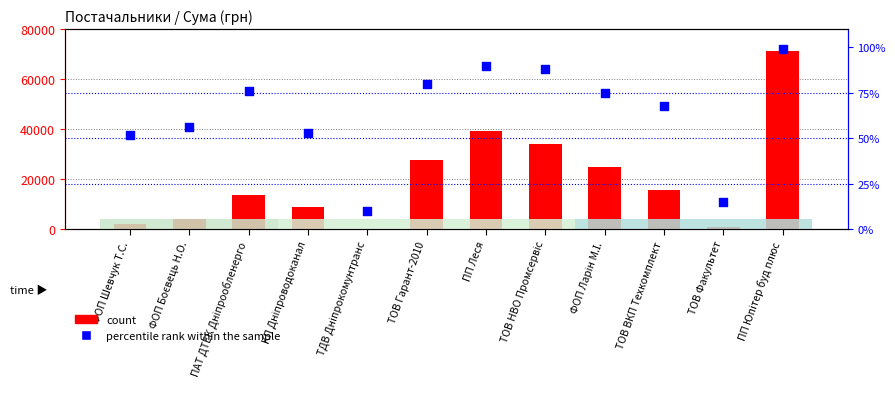

At how many categories does at least one series exceed 69758?

1